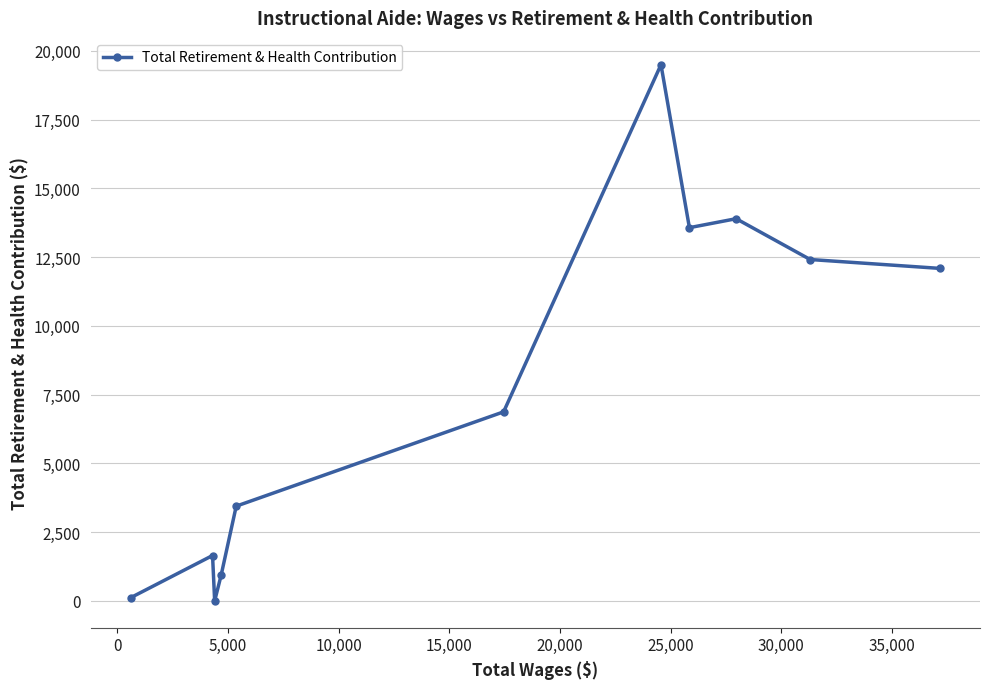

What is the difference between the maximum and minimum values?

19498